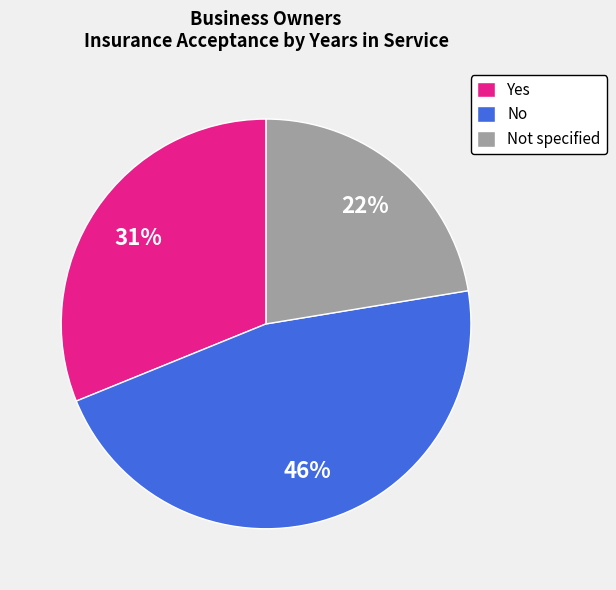

Is there a majority slice in this chart?

No